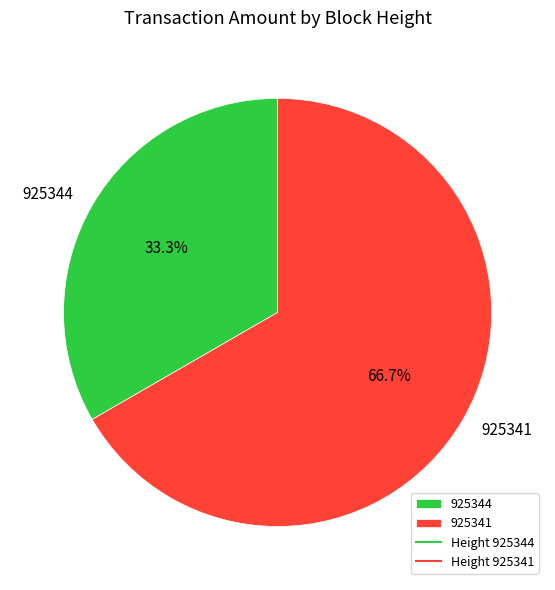

To the nearest percent, what is the average slice percentage?

50%